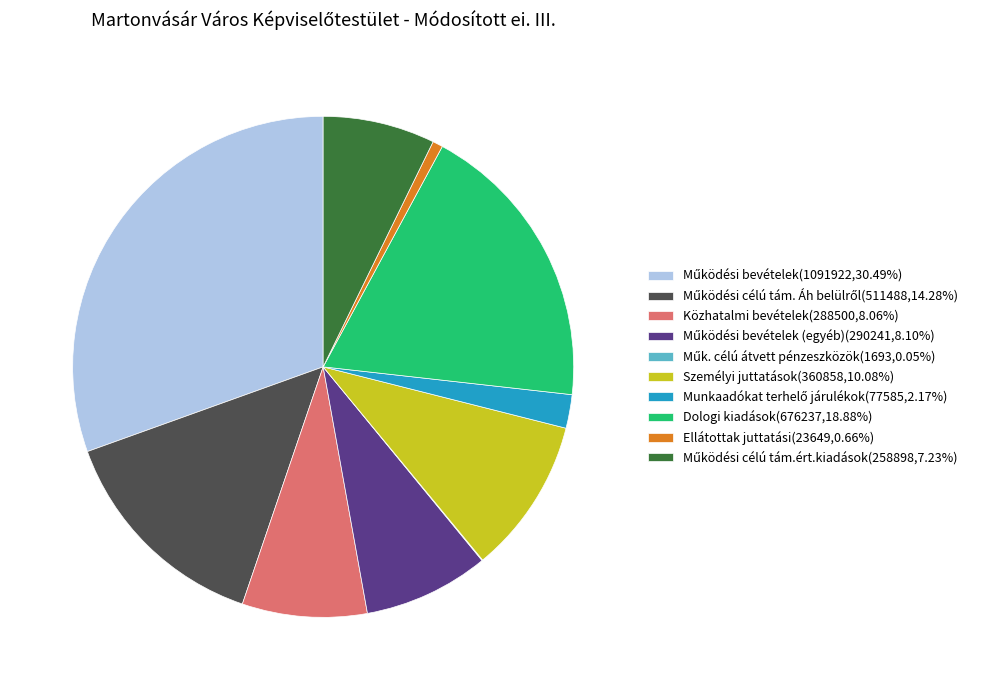

Is there any slice that represents more than half of the pie?

No